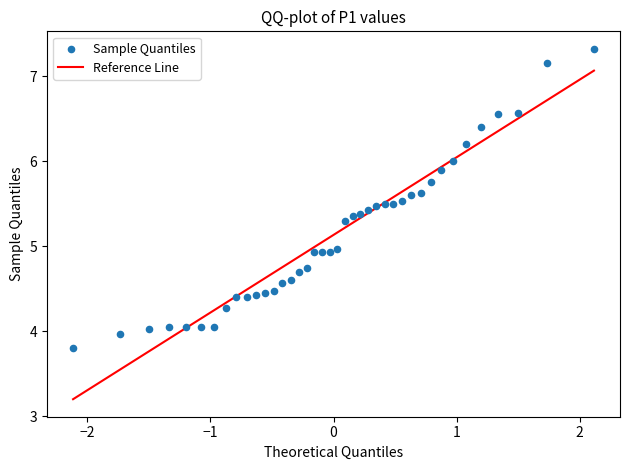

What is the range of Y values (max minus min)?

3.5